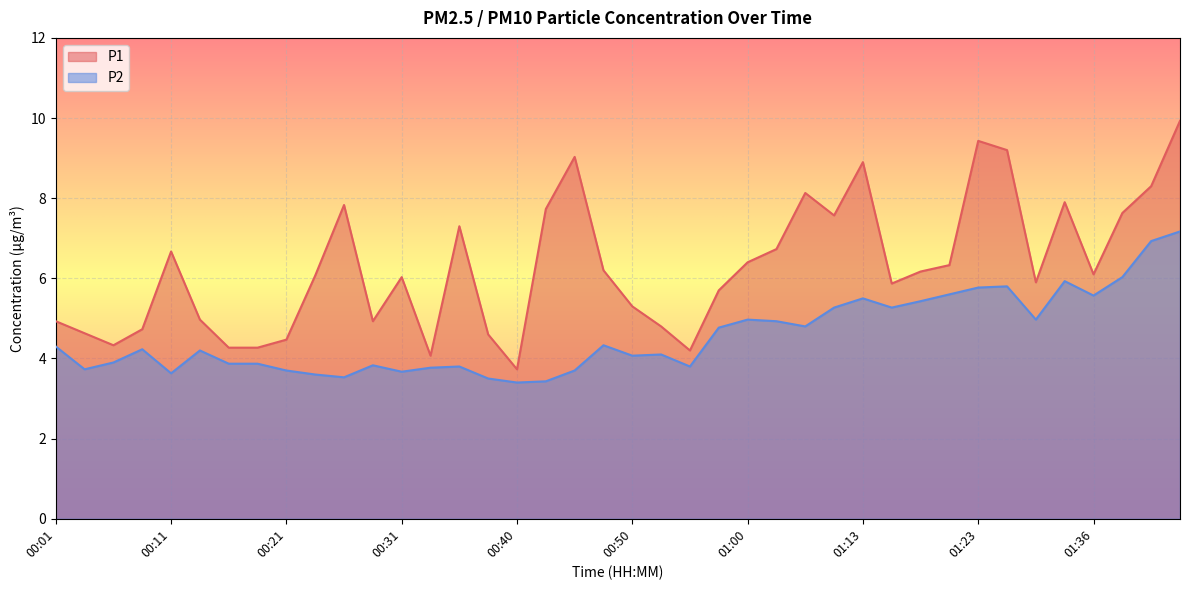

List the series in order of their peak value, highest first.

P1, P2